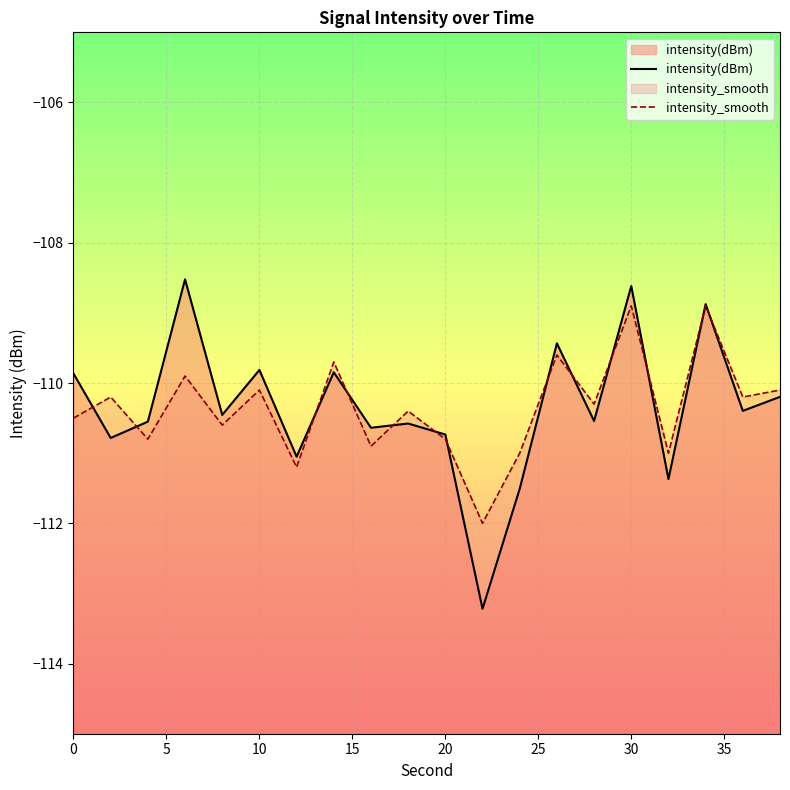

Rank the series at 30 from lowest to highest value.

intensity_smooth, intensity(dBm)